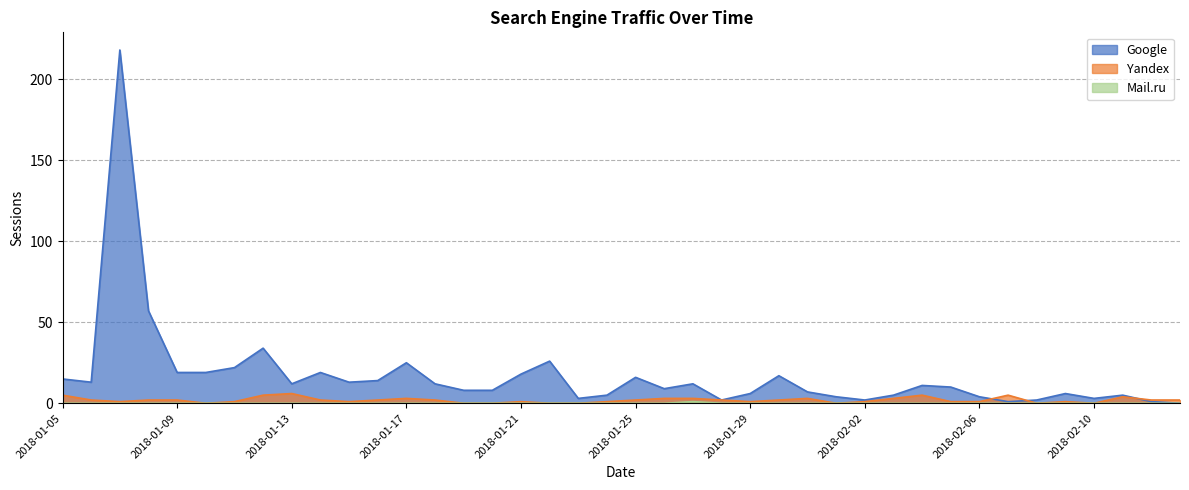

Which series ends up on top after the final intersection of Google and Yandex?

Yandex